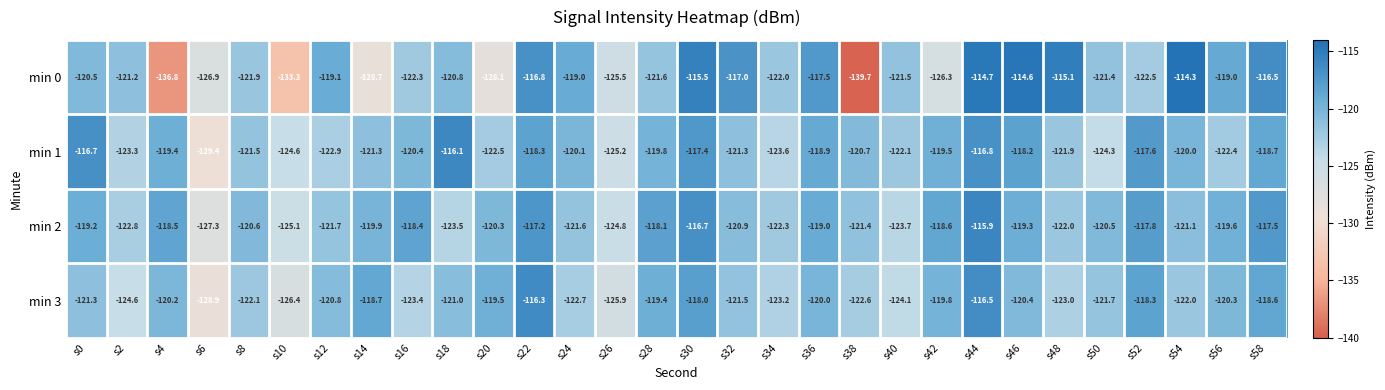

What is the sum of the min 1 values at s24 and s10?

-244.7